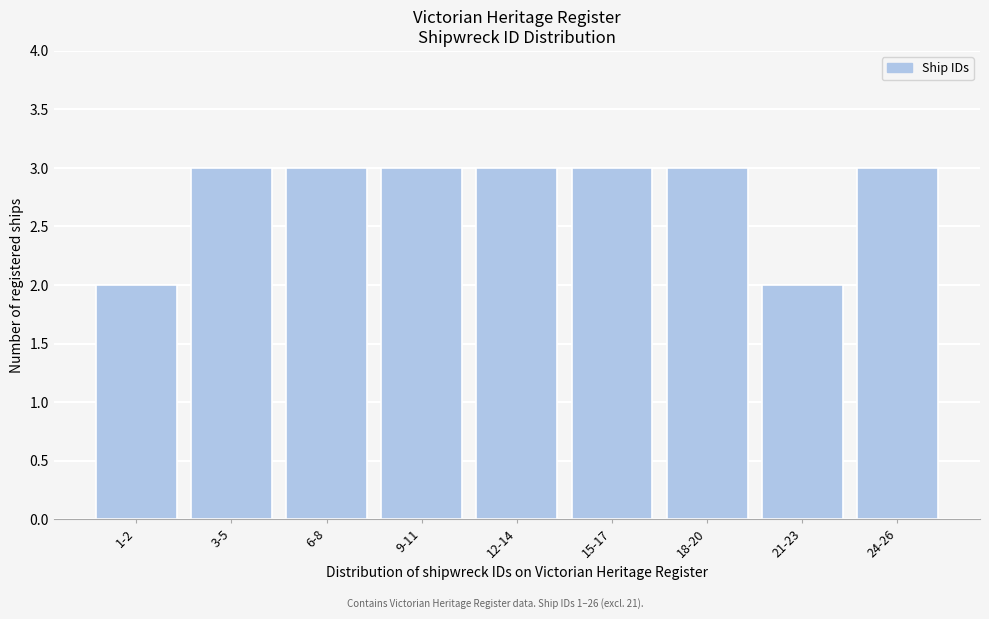

Reading left to right, transcribe all the data shown in this chart.

2	3	3	3	3	3	3	2	3